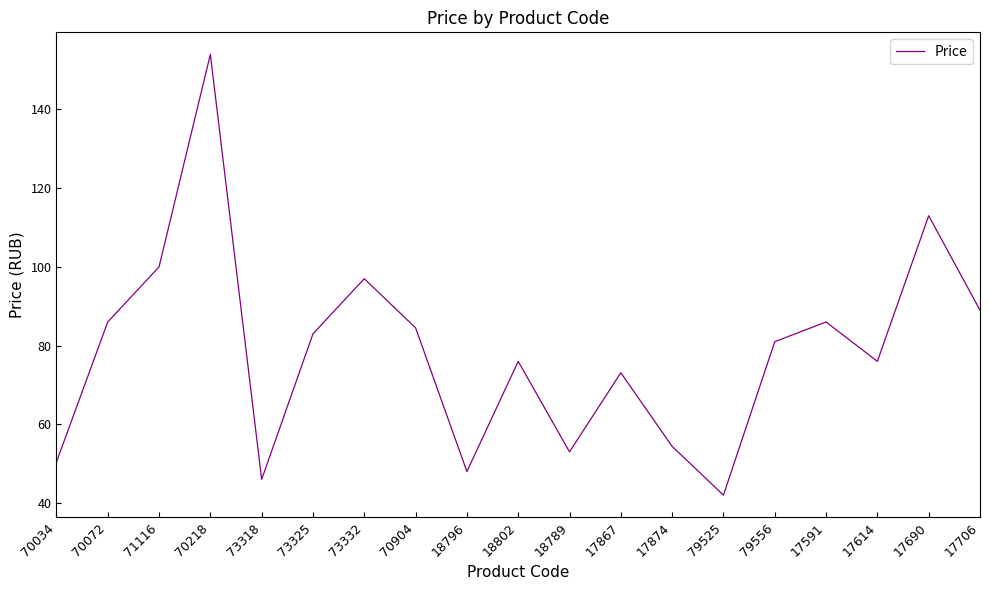

Approximately how many times larger is the value at 70034 compared to 70218?

0.3